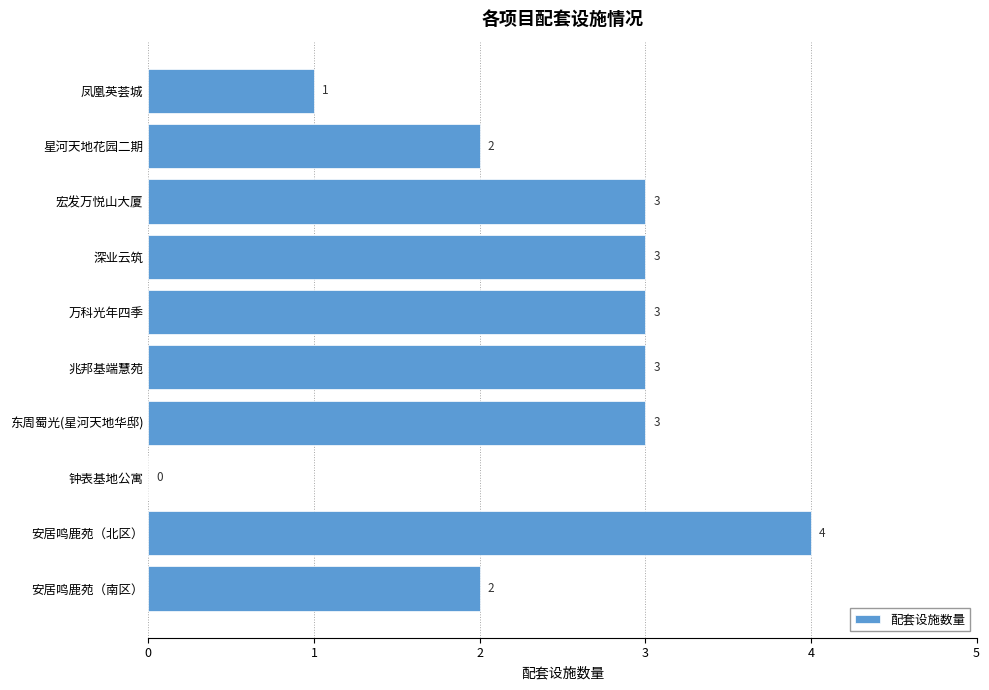

Which category has the highest value across all series?

安居鸣鹿苑（北区）